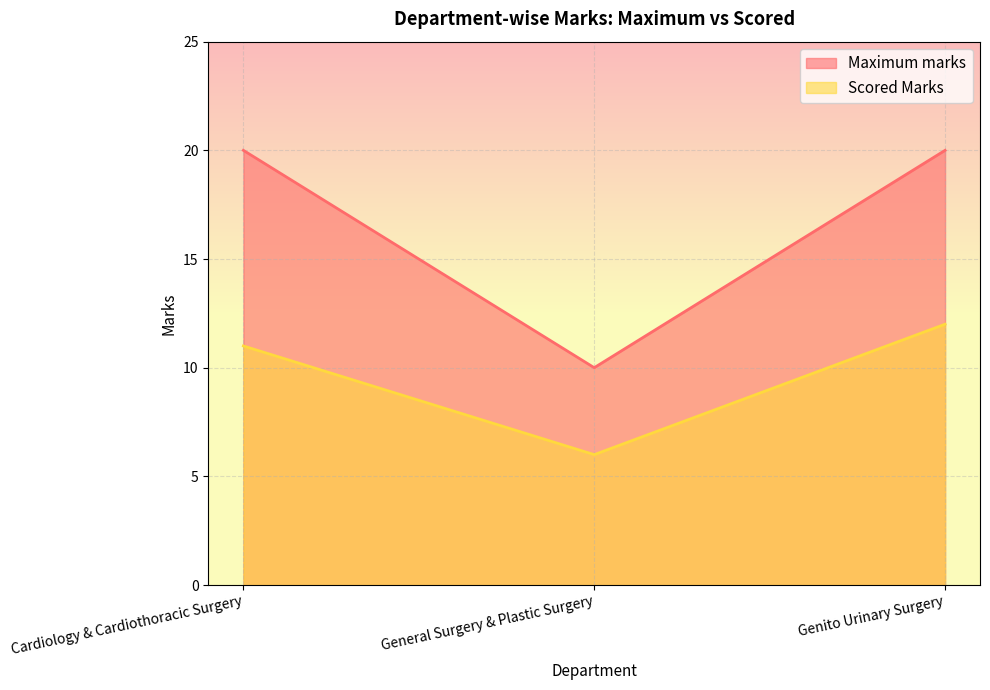

What is the sum of the Maximum marks values at Genito Urinary Surgery and General Surgery & Plastic Surgery?

30